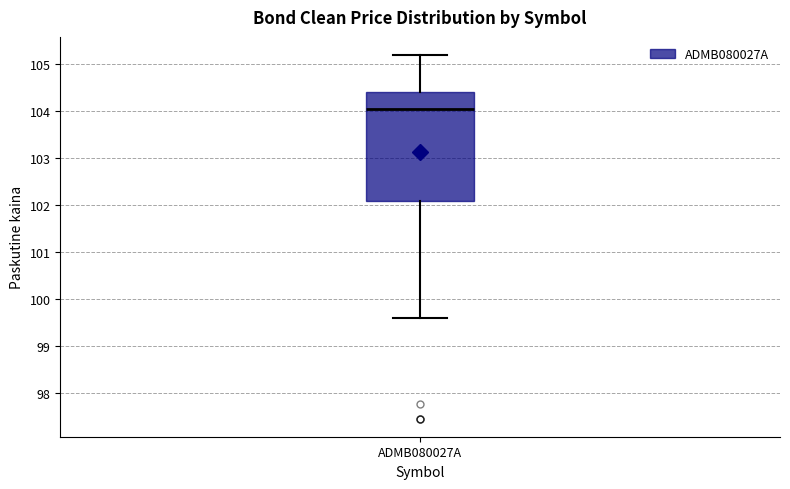

Transcribe this box plot: give where the median line is, the range the box spans, and where the two whiskers end, as read against the y-axis. The values are not printed on the chart, so give them approximately, as read against the axis.

median 104.1, box 102.1 to 104.4, whiskers 99.6 to 105.2